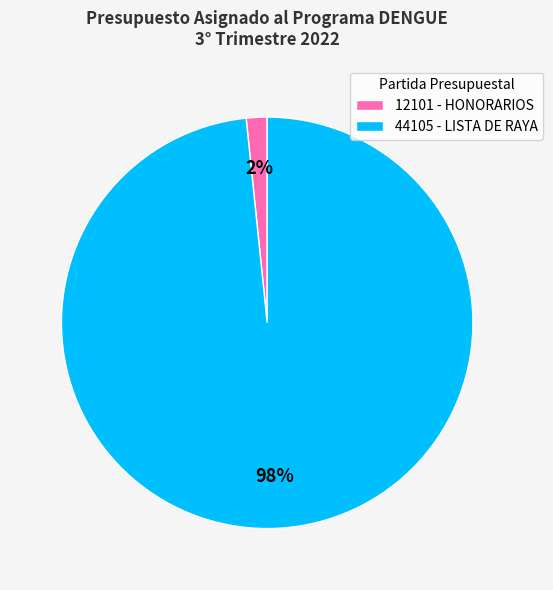

Which category has the biggest portion of the pie?

44105 - LISTA DE RAYA